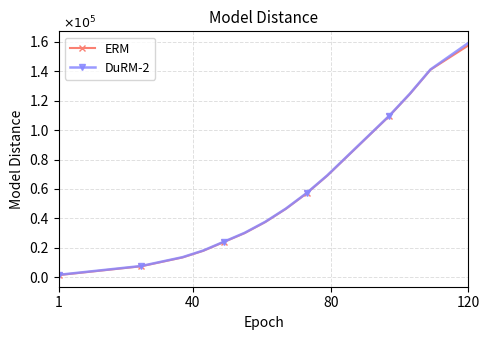

Does the chart have visible grid lines?

Yes